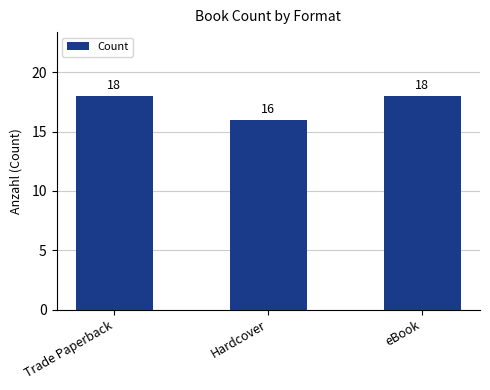

Count the number of data series in this chart.

1